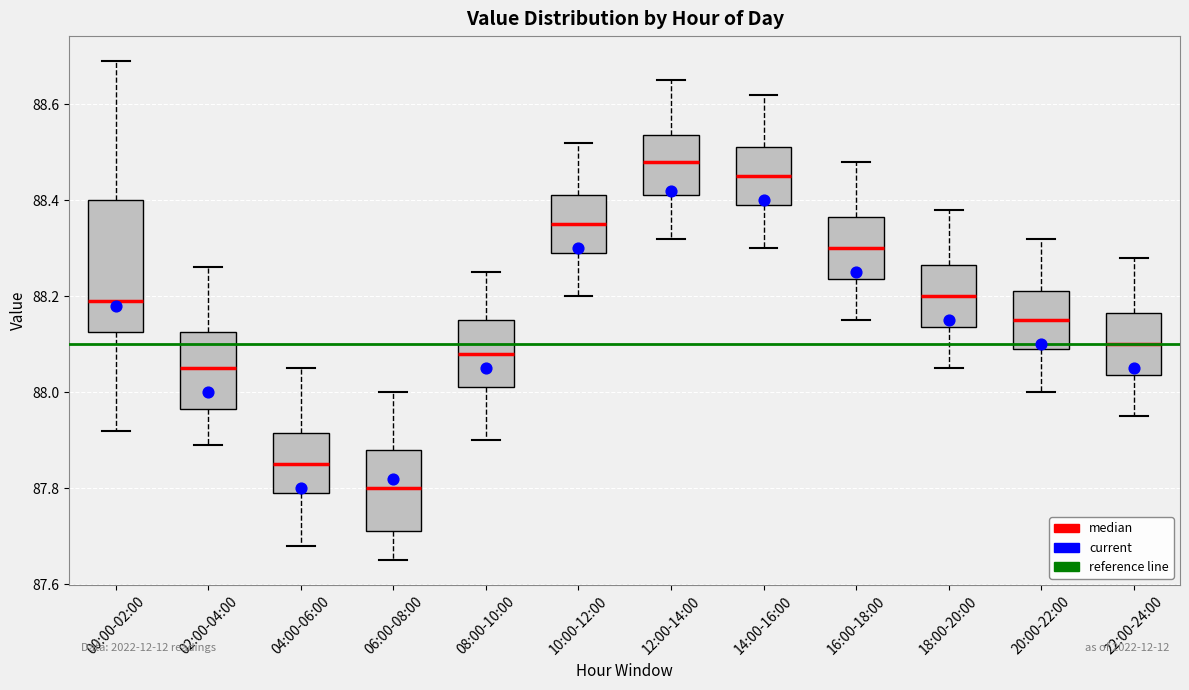

Where is the lower edge of the box for 04:00-06:00 on the y-axis? The values are not printed on the chart, so give them approximately, as read against the axis.

87.80